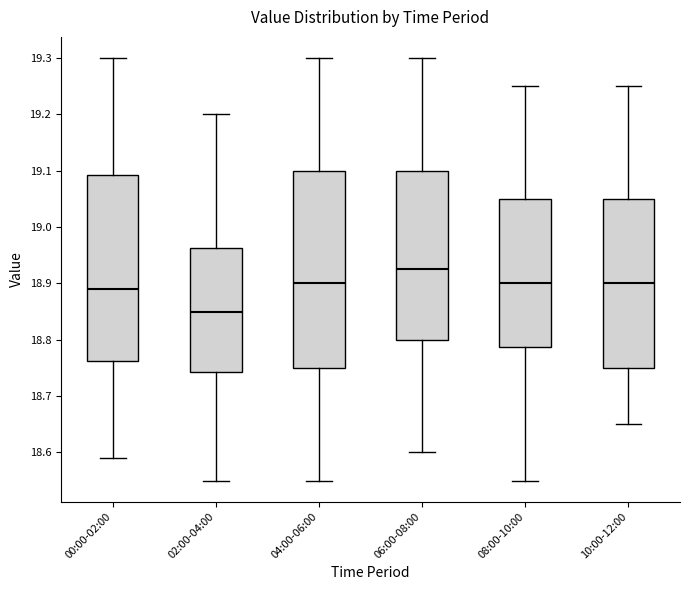

Reading left to right, transcribe this box plot: for each box, give where its median line is, the range the box spans, and where its two whiskers end, as read against the y-axis. The values are not printed on the chart, so give them approximately, as read against the axis.

00:00-02:00: median 18.89, box 18.76 to 19.09, whiskers 18.59 to 19.30
02:00-04:00: median 18.85, box 18.74 to 18.96, whiskers 18.55 to 19.20
04:00-06:00: median 18.90, box 18.75 to 19.10, whiskers 18.55 to 19.30
06:00-08:00: median 18.93, box 18.80 to 19.10, whiskers 18.60 to 19.30
08:00-10:00: median 18.90, box 18.79 to 19.05, whiskers 18.55 to 19.25
10:00-12:00: median 18.90, box 18.75 to 19.05, whiskers 18.65 to 19.25